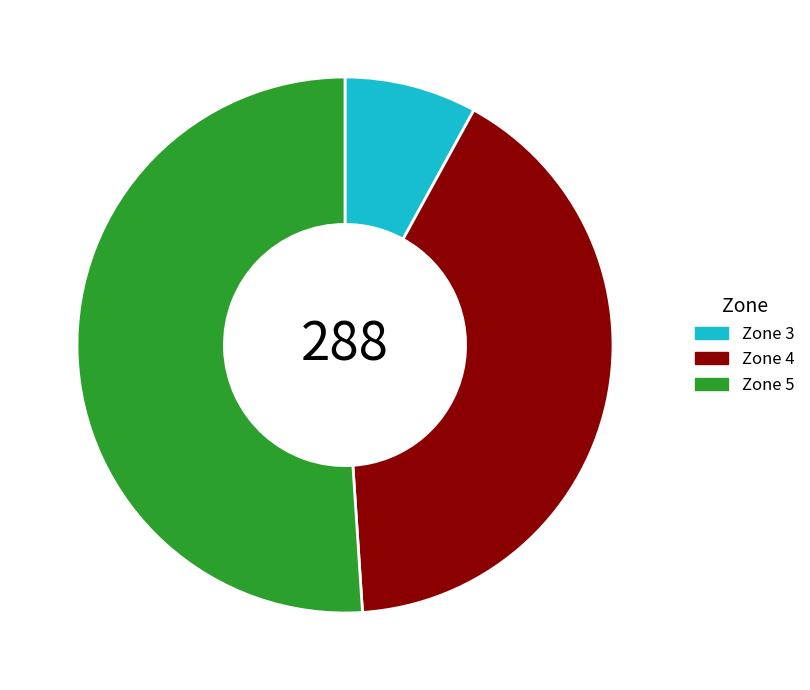

Which slice is the largest?

Zone 5